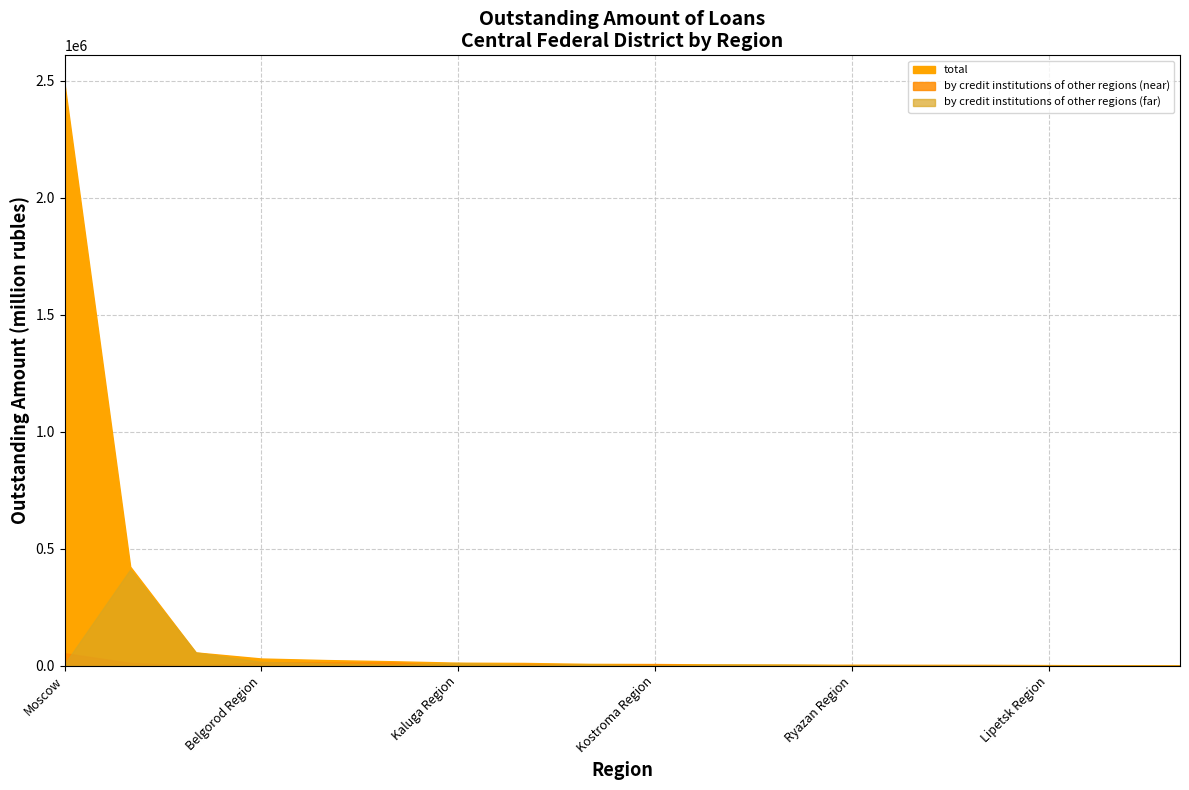

The by credit institutions of other regions (far) series shows 3974 at Kursk Region. True or false?

True